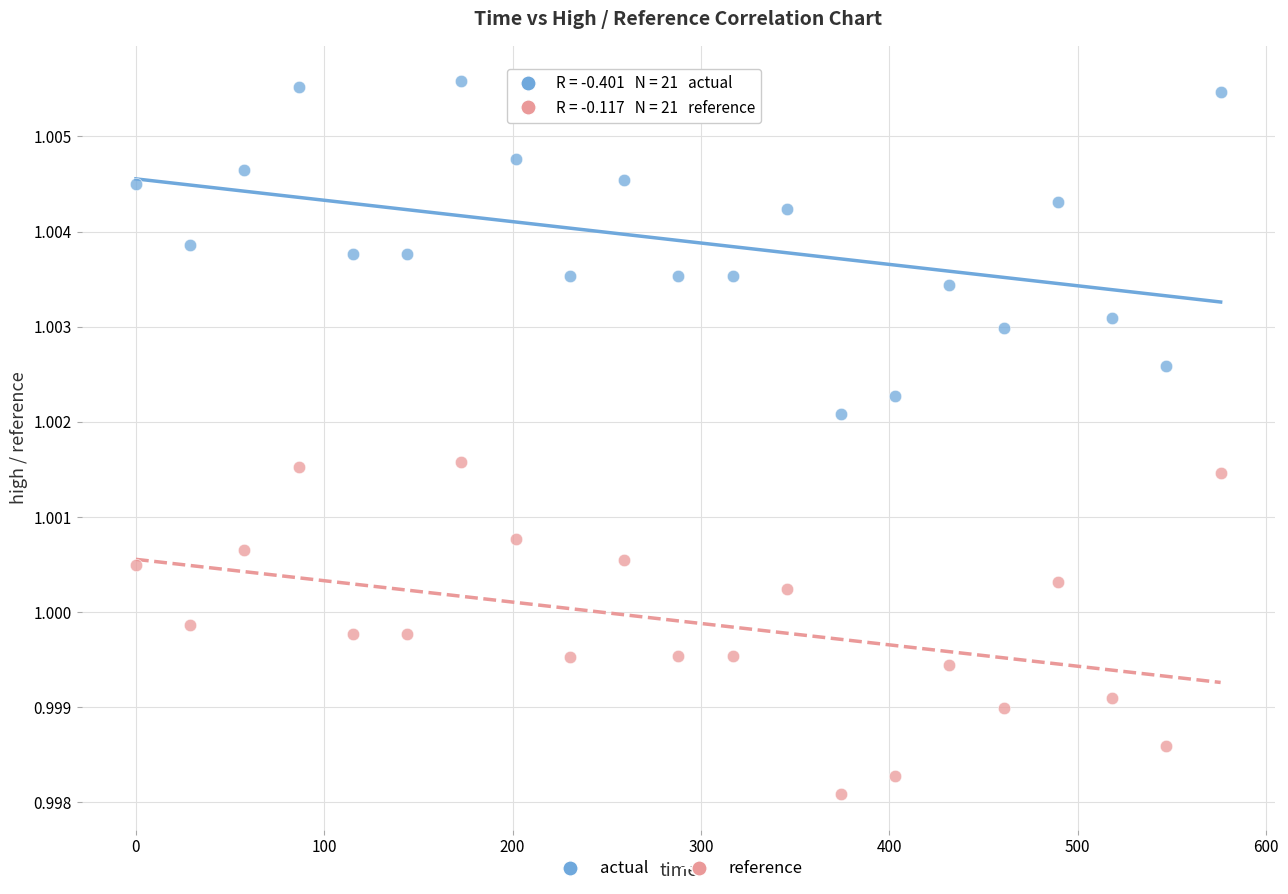

Which series contains the lowest Y value?

reference